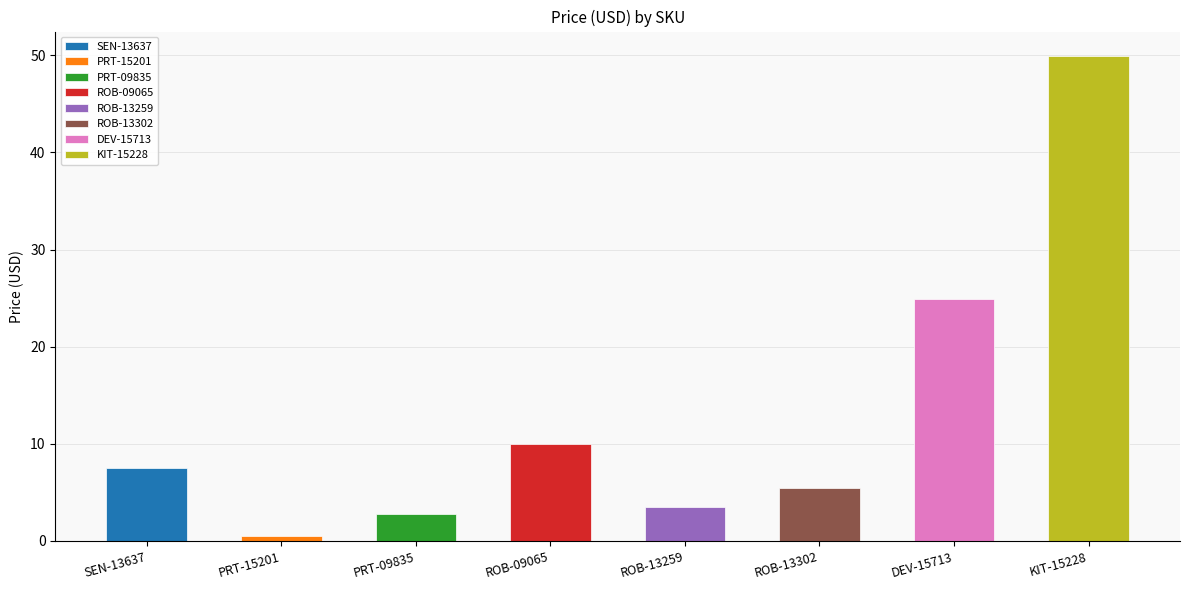

Where does the data first go above 7?

SEN-13637